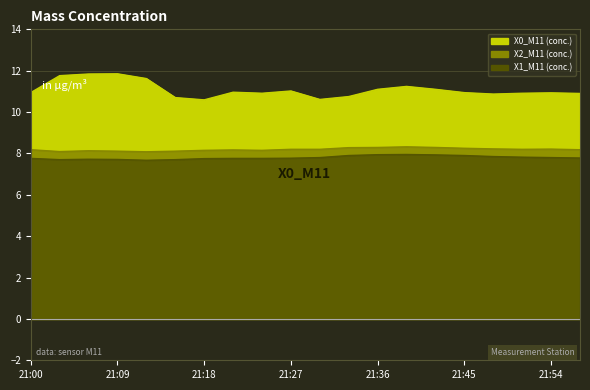

True or false: X1_M11 and X2_M11 intersect in this chart.

False